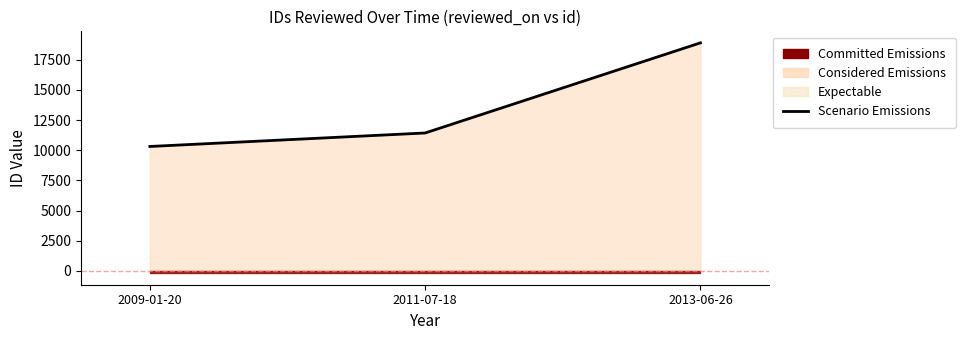

True or false: the data shows 11432 at 2011-07-18.

True